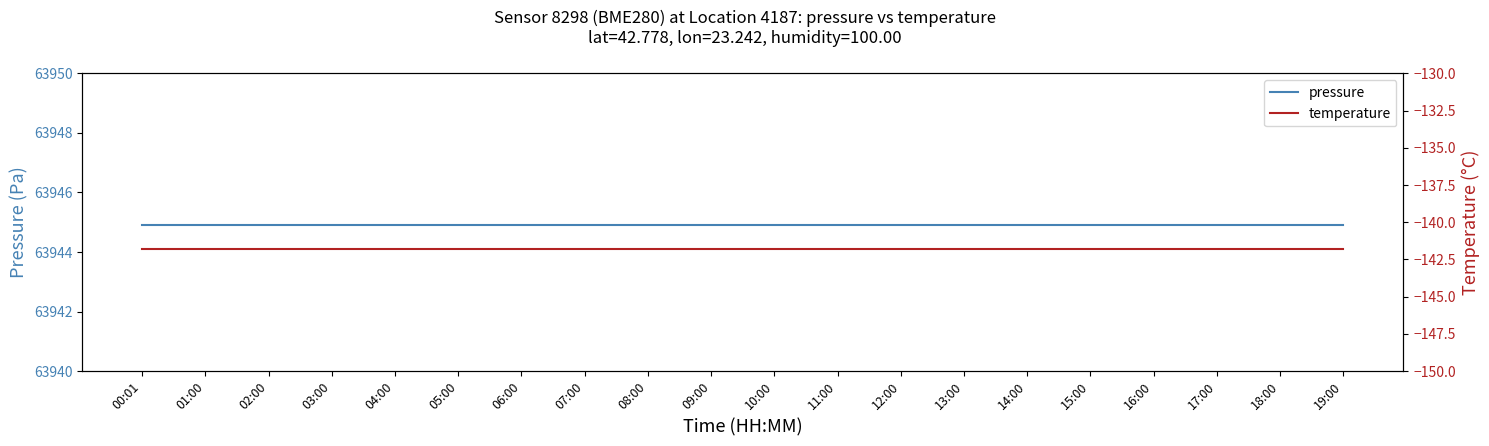

Reading right to left, what are all the values shown in this chart?

pressure: 63944.9	63944.9	63944.9	63944.9	63944.9	63944.9	63944.9	63944.9	63944.9	63944.9	63944.9	63944.9	63944.9	63944.9	63944.9	63944.9	63944.9	63944.9	63944.9	63944.9
temperature: -141.8	-141.8	-141.8	-141.8	-141.8	-141.8	-141.8	-141.8	-141.8	-141.8	-141.8	-141.8	-141.8	-141.8	-141.8	-141.8	-141.8	-141.8	-141.8	-141.8